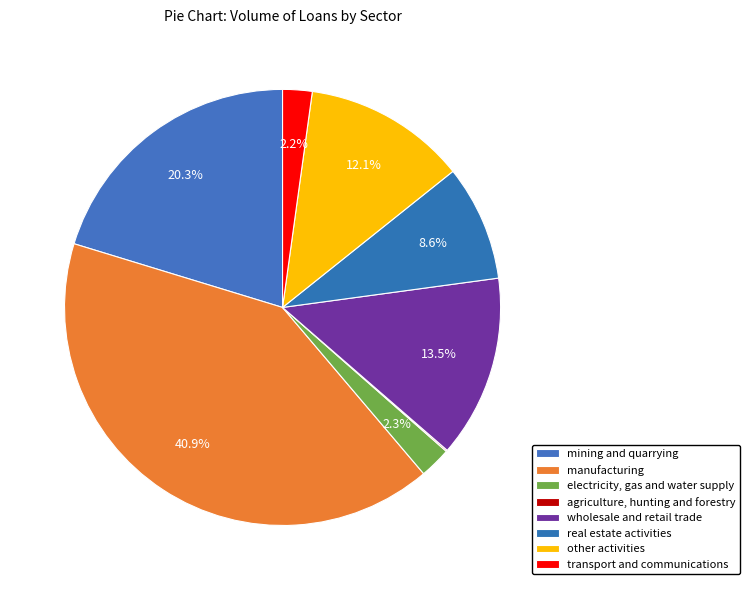

How many segments does this pie chart have?

8